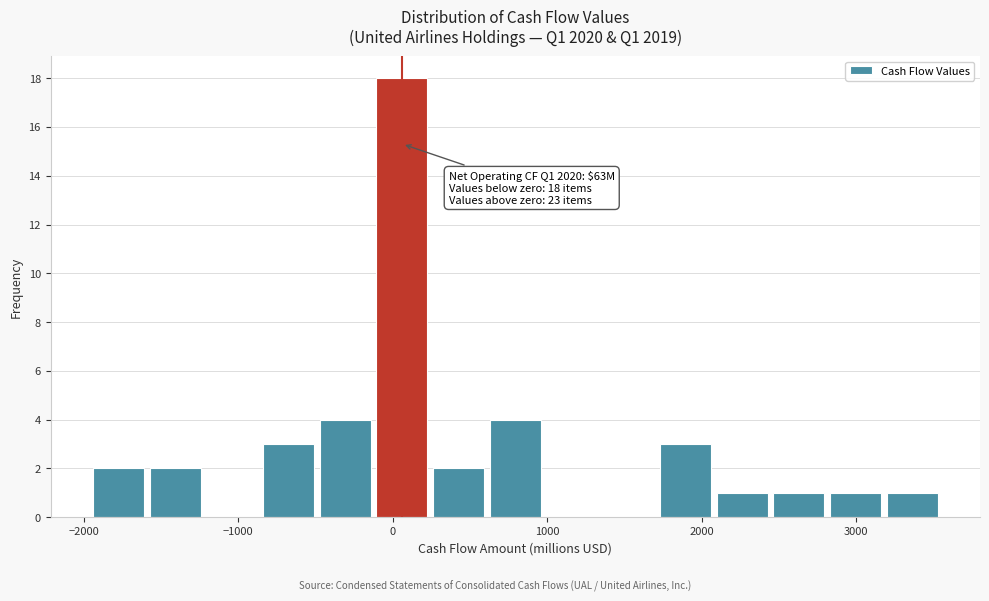

Read against the x-axis, roughly where is the centre of the tallest bar?

100